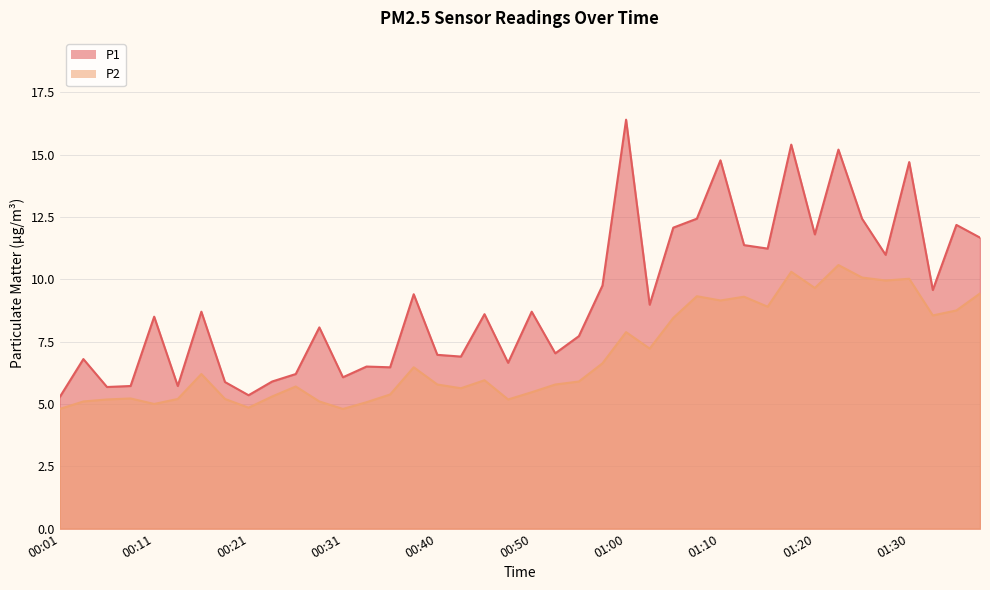

True or false: P1 and P2 intersect in this chart.

False